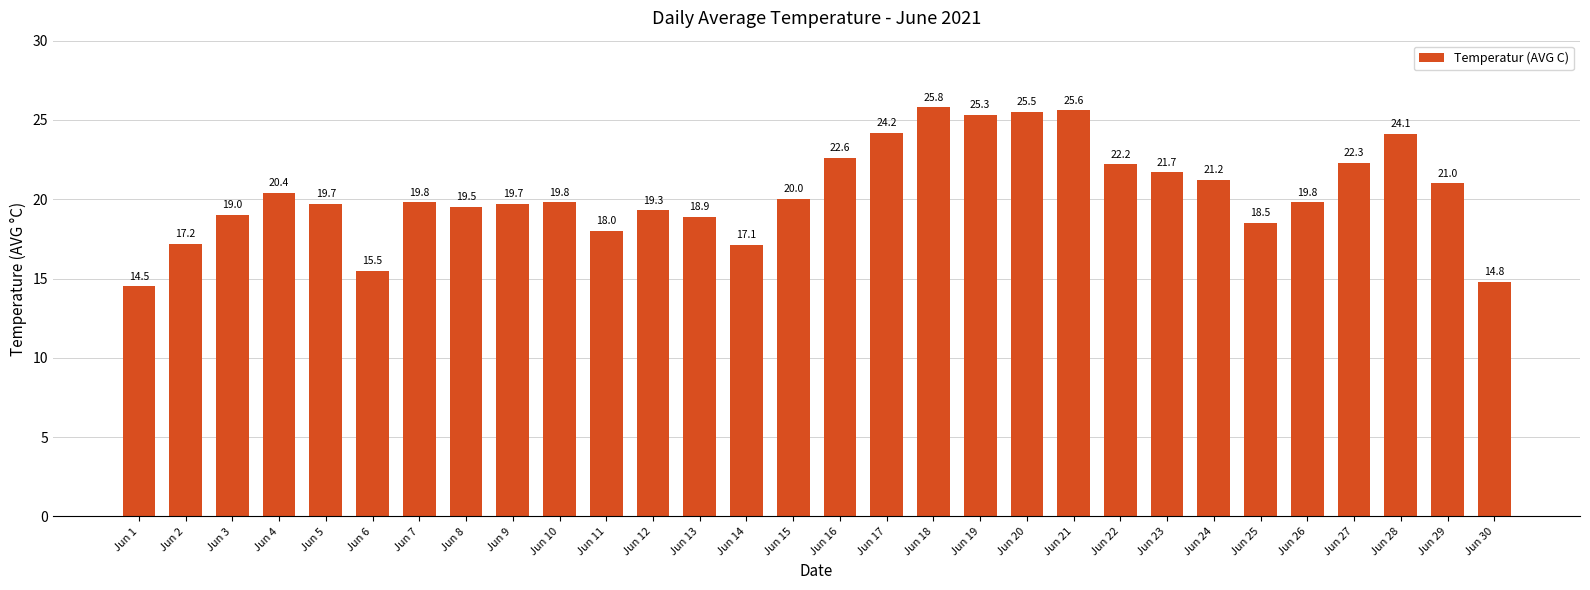

At which category does the chart reach its peak across all series?

Jun 18